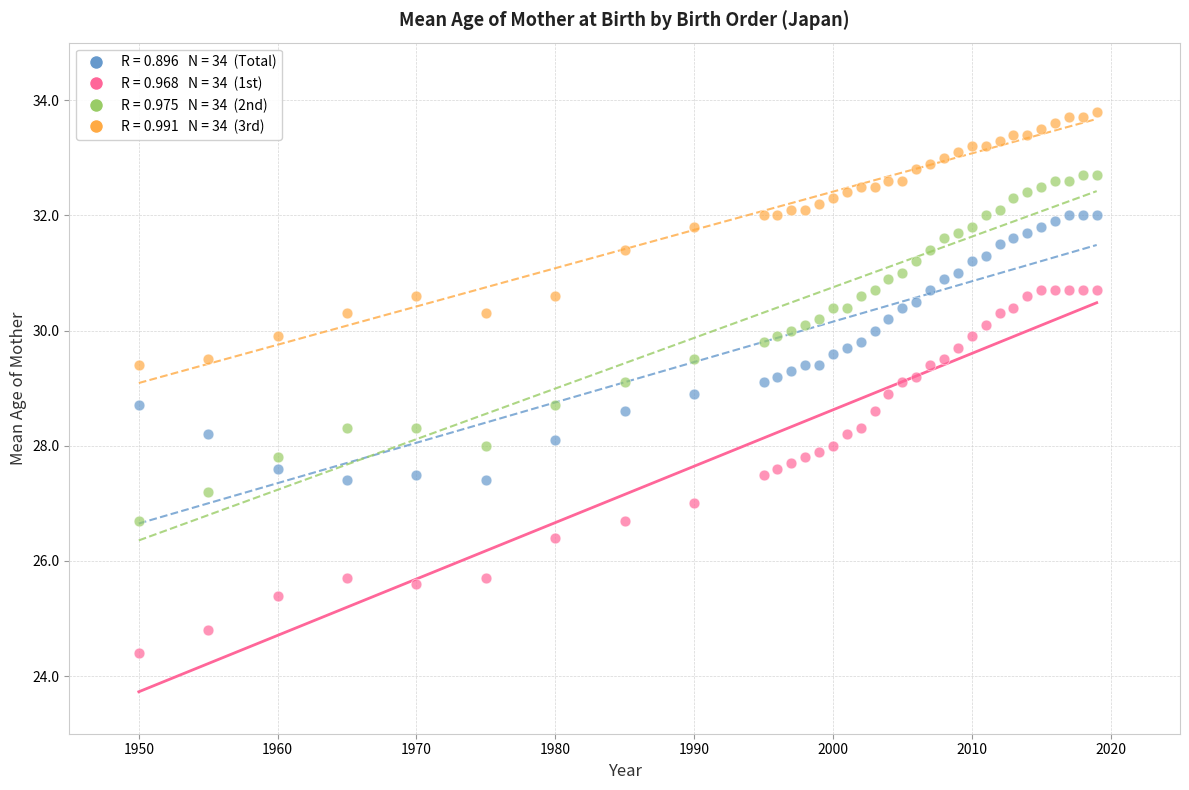

Across all data points, what is the range of X values (max minus min)?

69.0